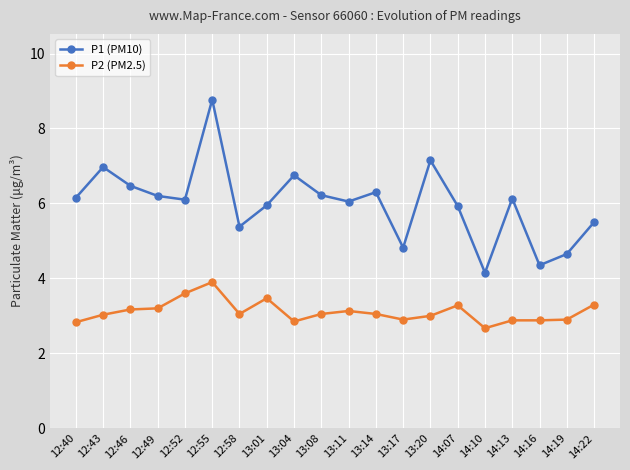

What is the sum of all P2 (PM2.5) values?

62.1